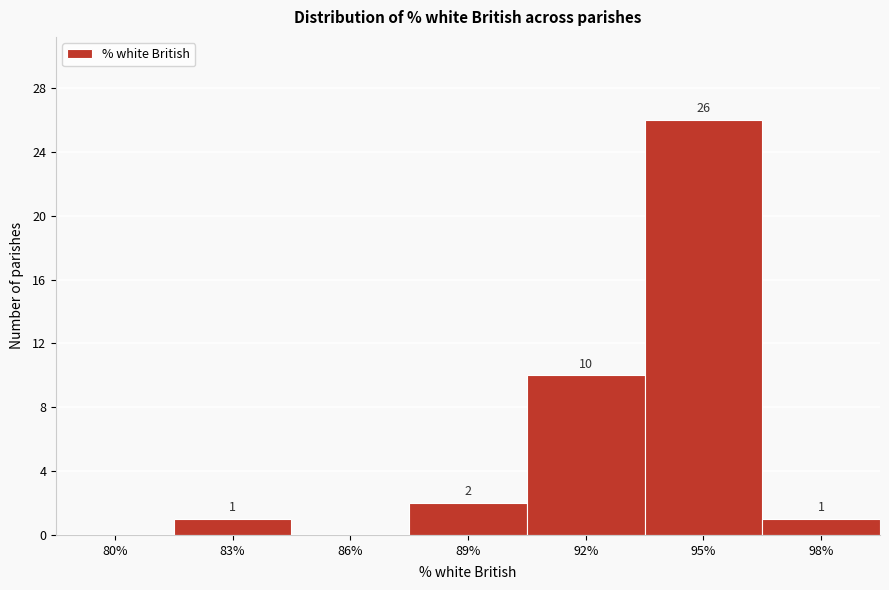

Reading left to right, transcribe all the data shown in this chart.

80%=0	83%=1	86%=0	89%=2	92%=10	95%=26	98%=1